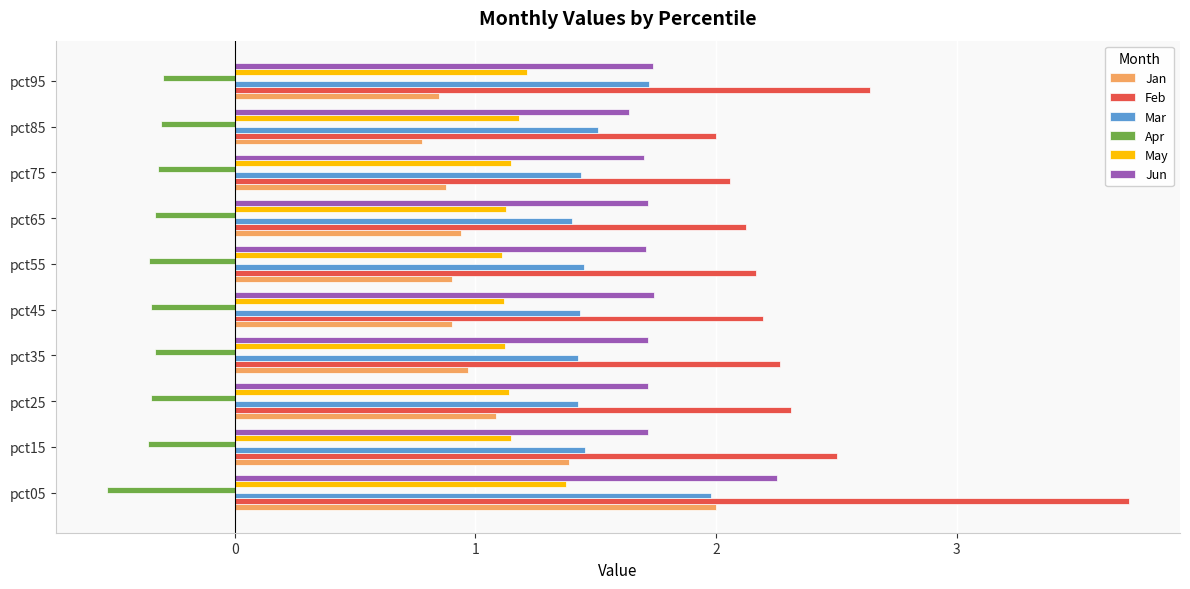

What is the approximate value of Feb at pct95?

2.6